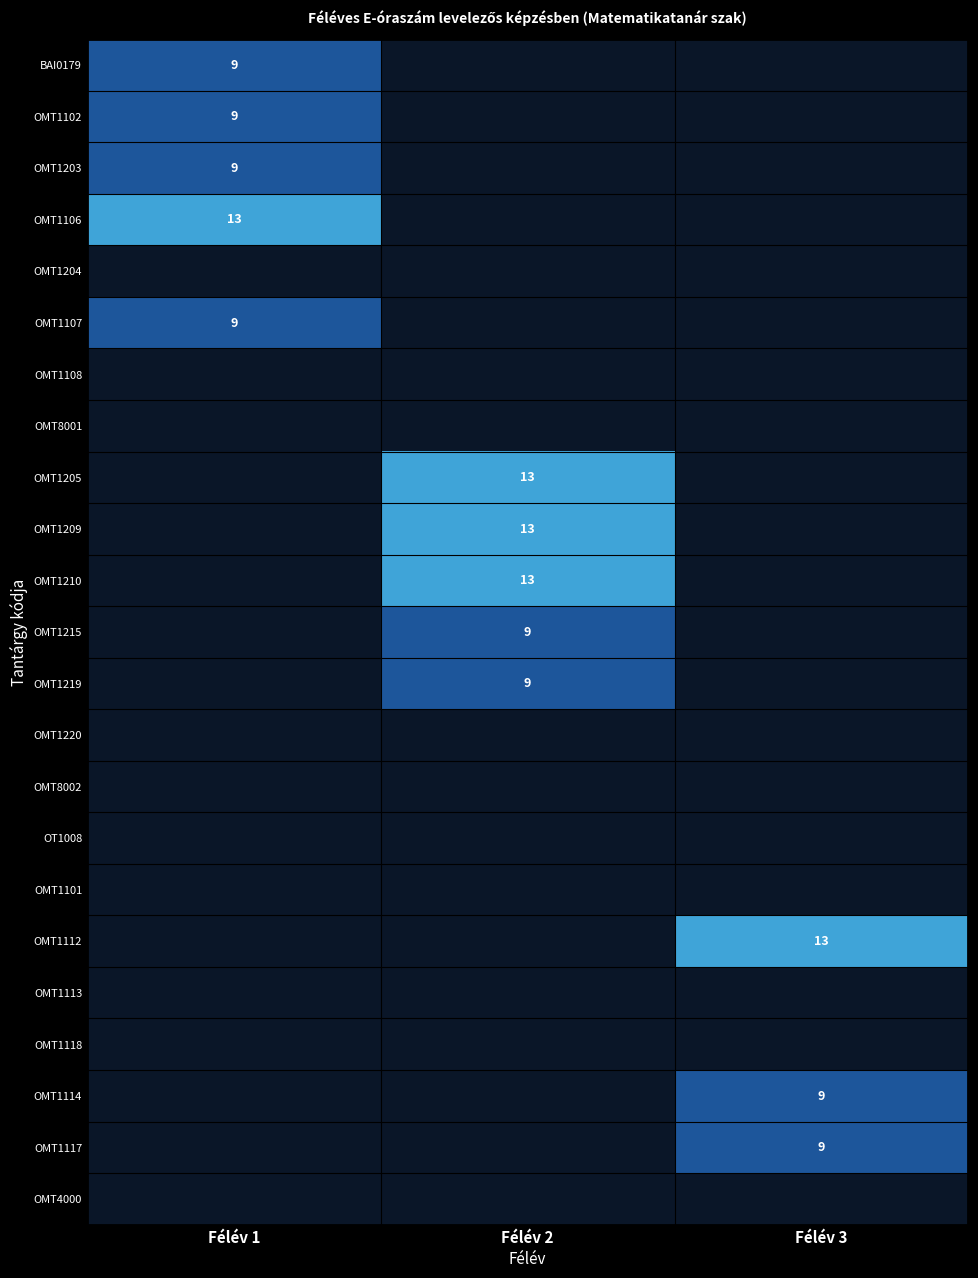

List the labels in order of OMT1101 value, smallest first.

Félév 1, Félév 2, Félév 3